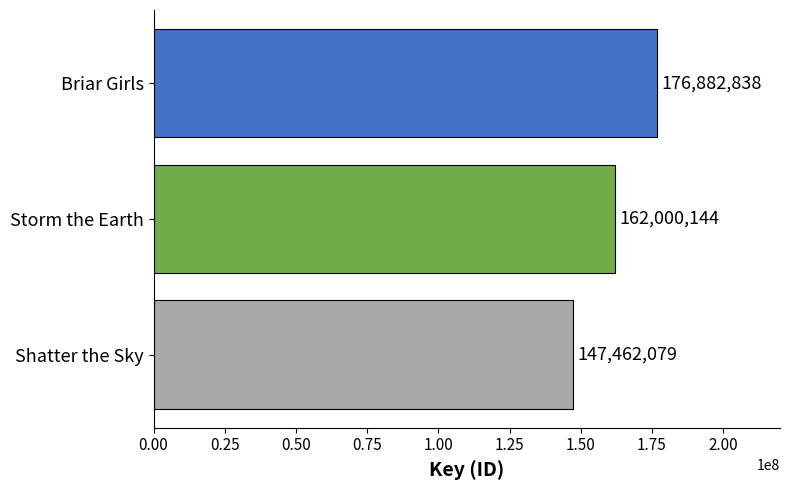

Which has a higher value, Storm the Earth or Shatter the Sky?

Storm the Earth